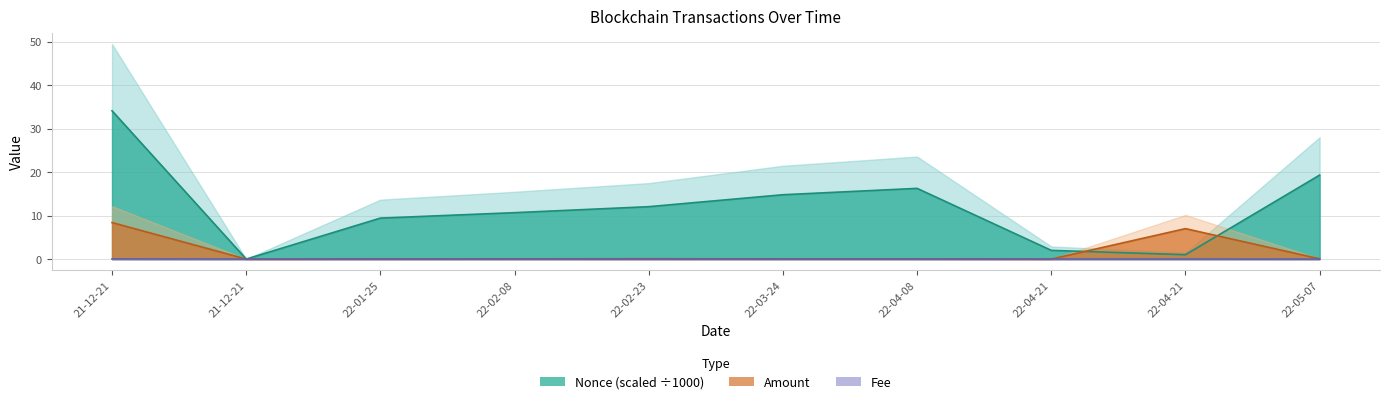

List the series in order of their peak value, highest first.

Nonce_scaled, Amount, Fee